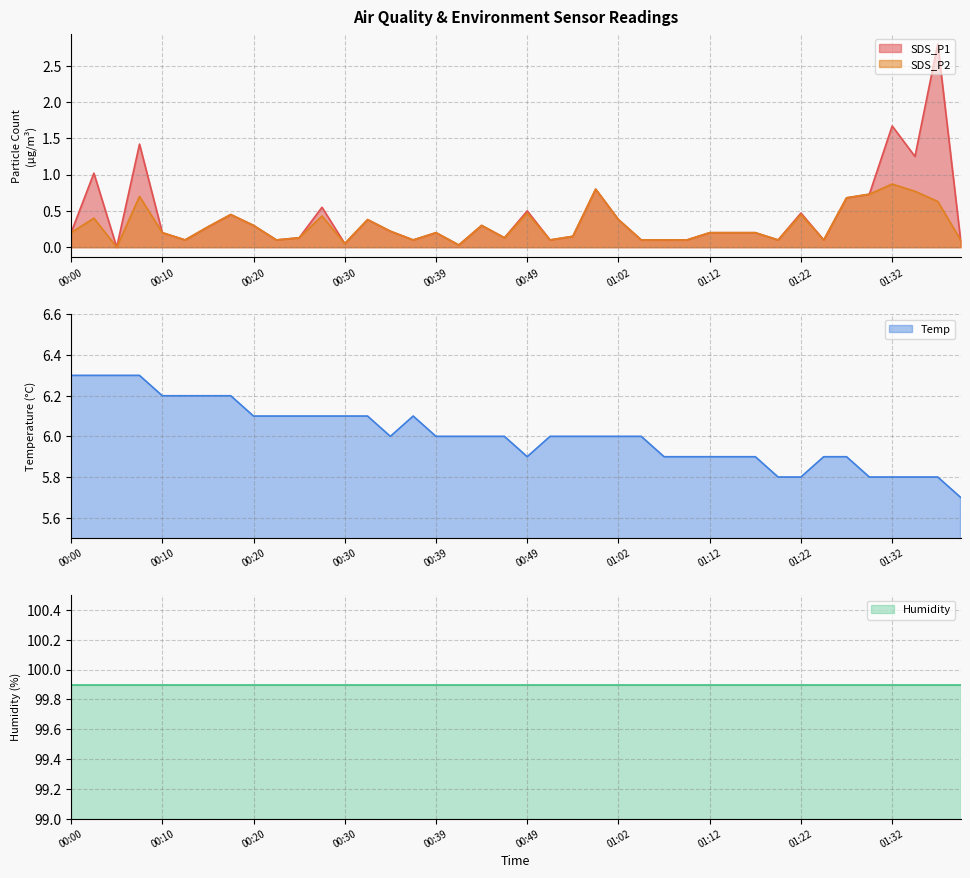

At which label does SDS_P2 reach its peak?

01:32